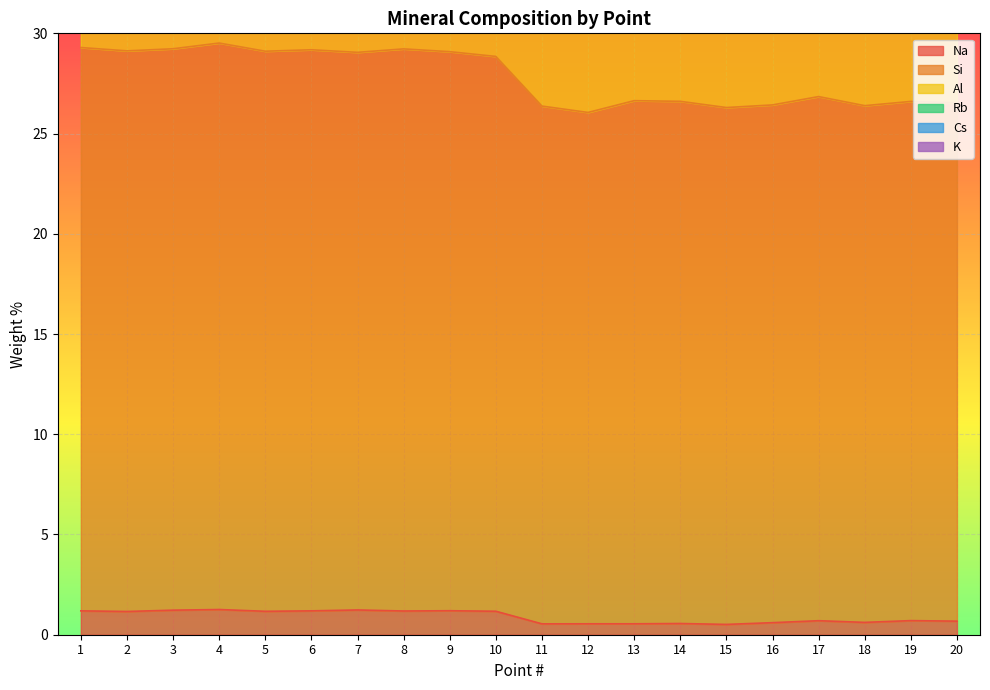

What is the value of the Na point at the 1st from the left?

1.2